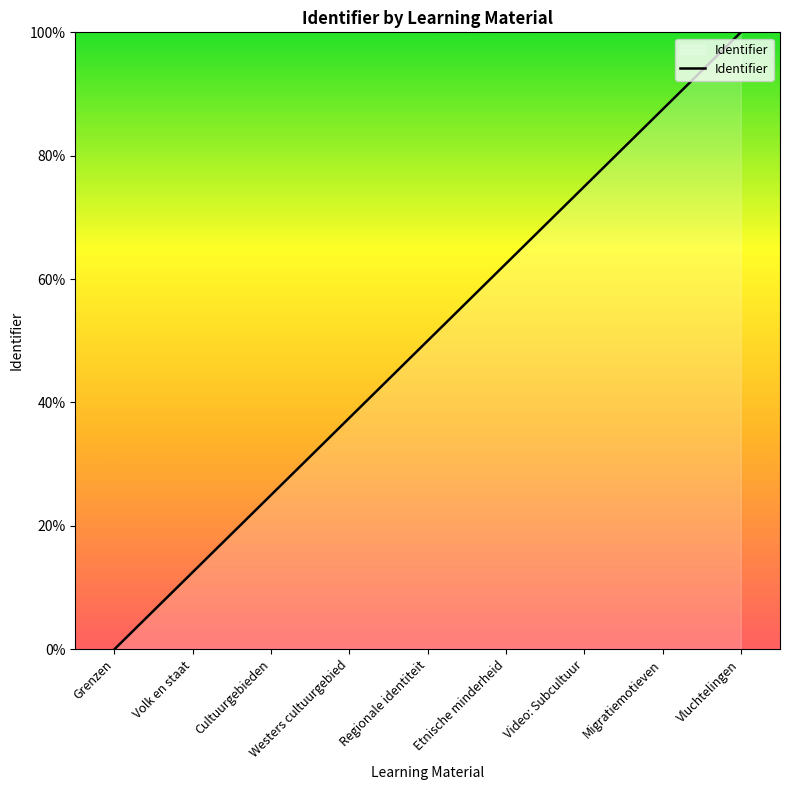

What is the change in value from Regionale identiteit to Vluchtelingen?

+50.0